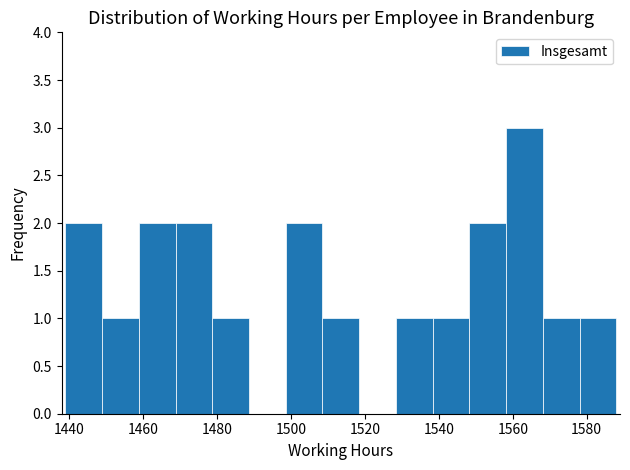

Which range on the x-axis has the tallest bar?

1558 to 1568